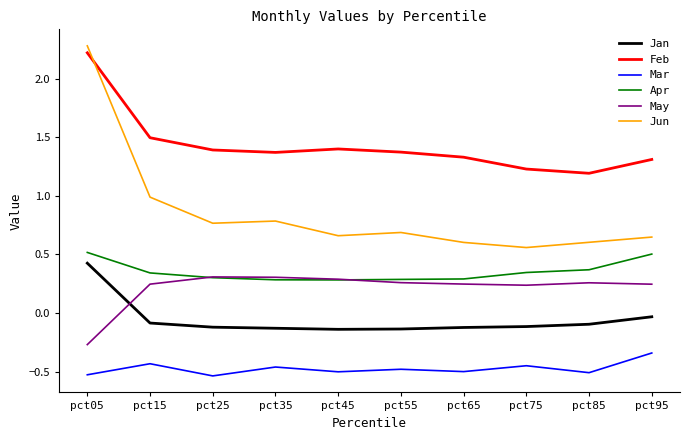

What are all the series names shown in the legend?

Jan, Feb, Mar, Apr, May, Jun